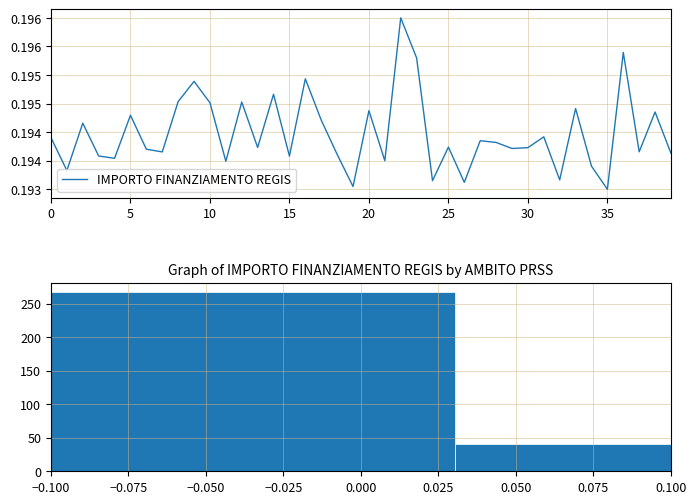

True or false: the data has more than 2 interior local peaks.

True